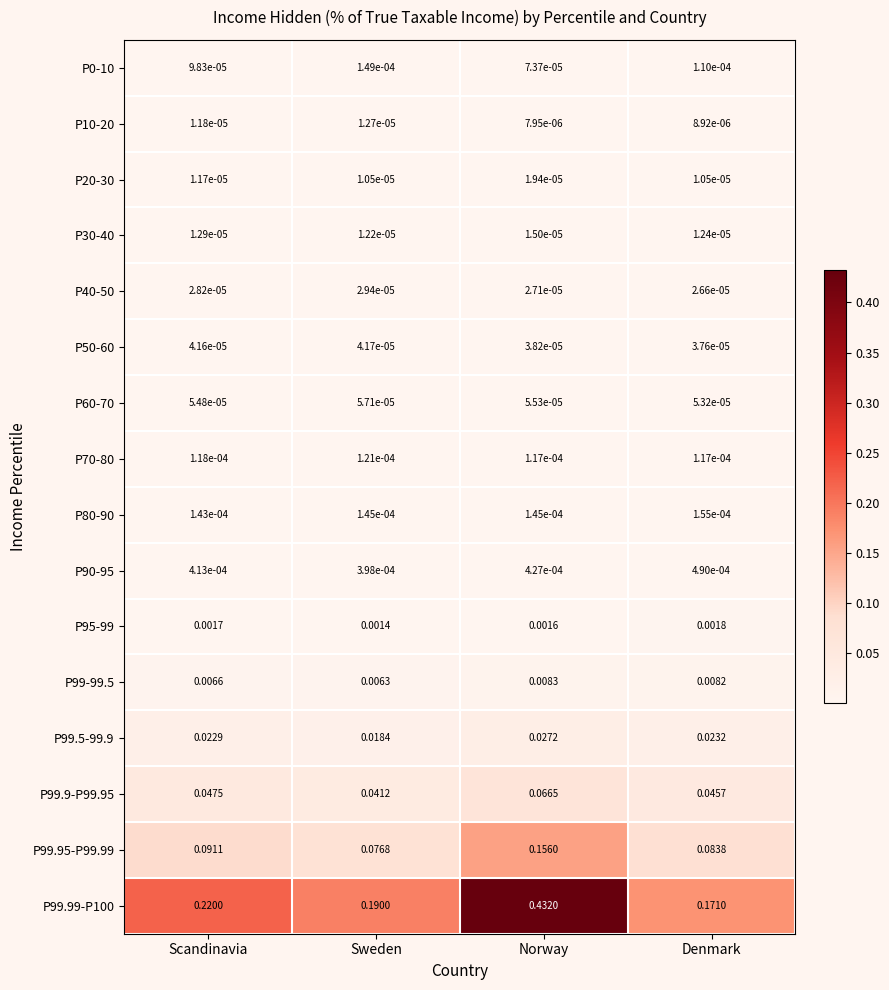

Which label corresponds to the smallest value in the chart?

Norway